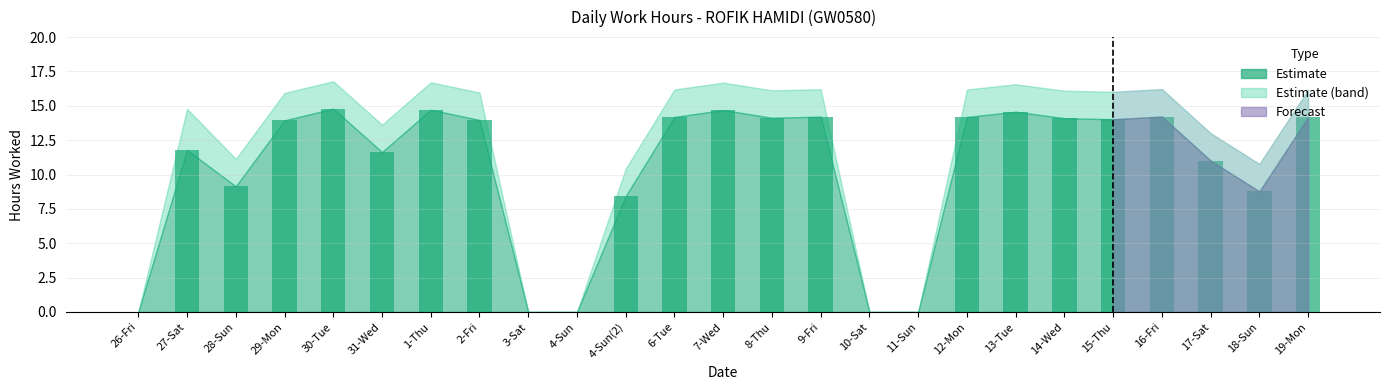

What is the greatest value displayed?

14.8